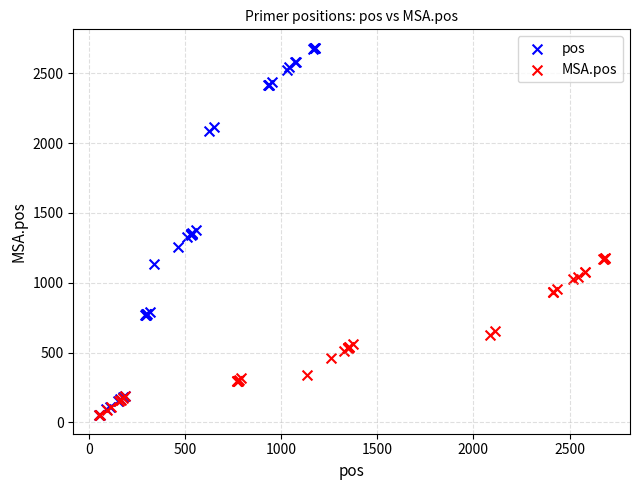

Which series contains the highest Y value?

pos